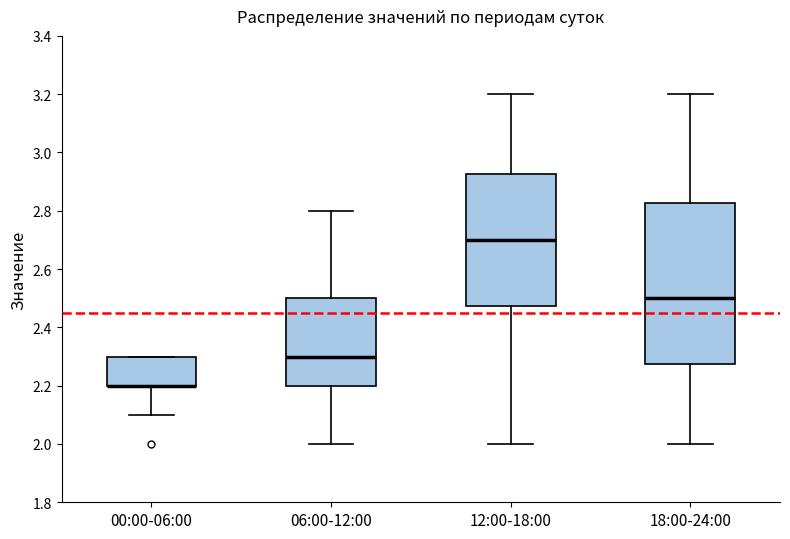

Reading left to right, read every box against the y-axis: the position of its median line, the range the box covers, and the ends of its whiskers. The values are not printed on the chart, so give them approximately, as read against the axis.

00:00-06:00: median 2.20 (drawn on the box's lower edge), box 2.20 to 2.30, whiskers 2.10 to 2.30
06:00-12:00: median 2.30, box 2.20 to 2.50, whiskers 2.00 to 2.80
12:00-18:00: median 2.70, box 2.48 to 2.92, whiskers 2.00 to 3.20
18:00-24:00: median 2.50, box 2.28 to 2.82, whiskers 2.00 to 3.20